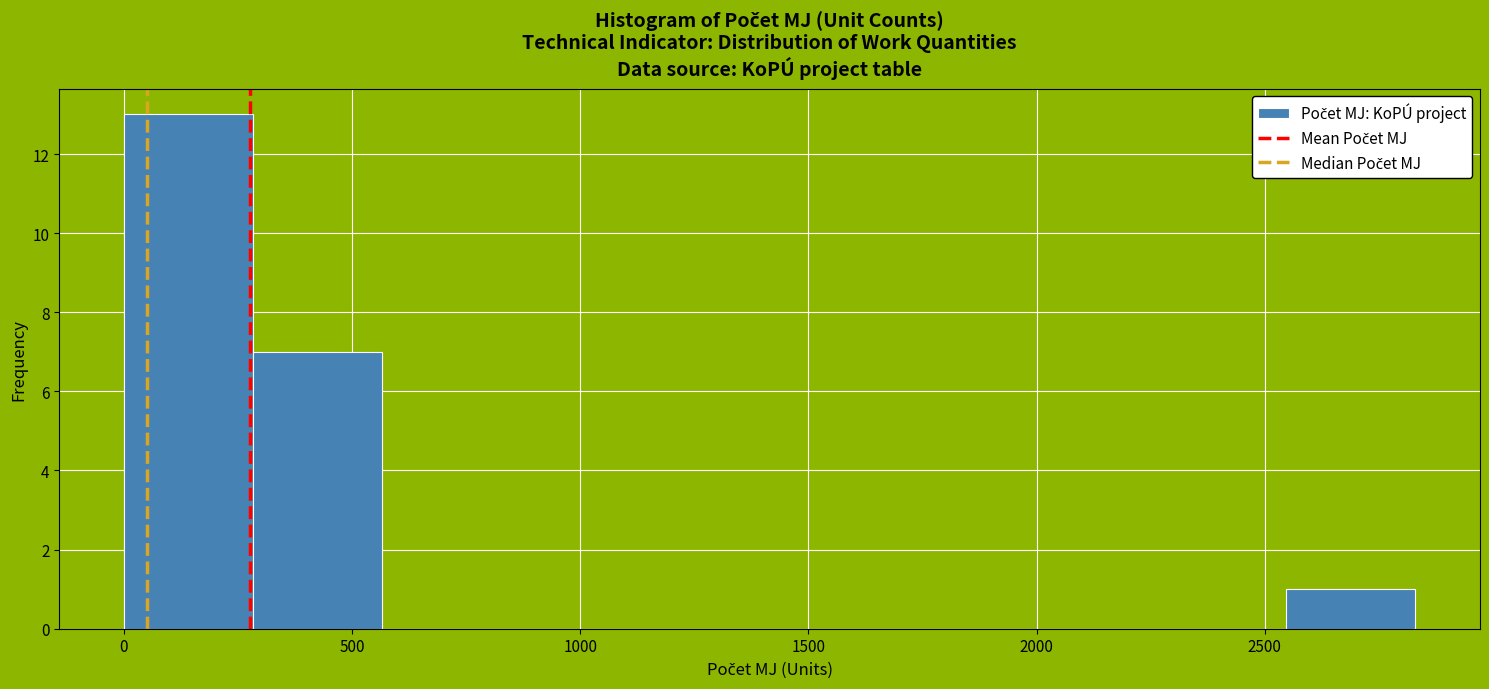

Which range on the x-axis has the tallest bar?

0 to 300